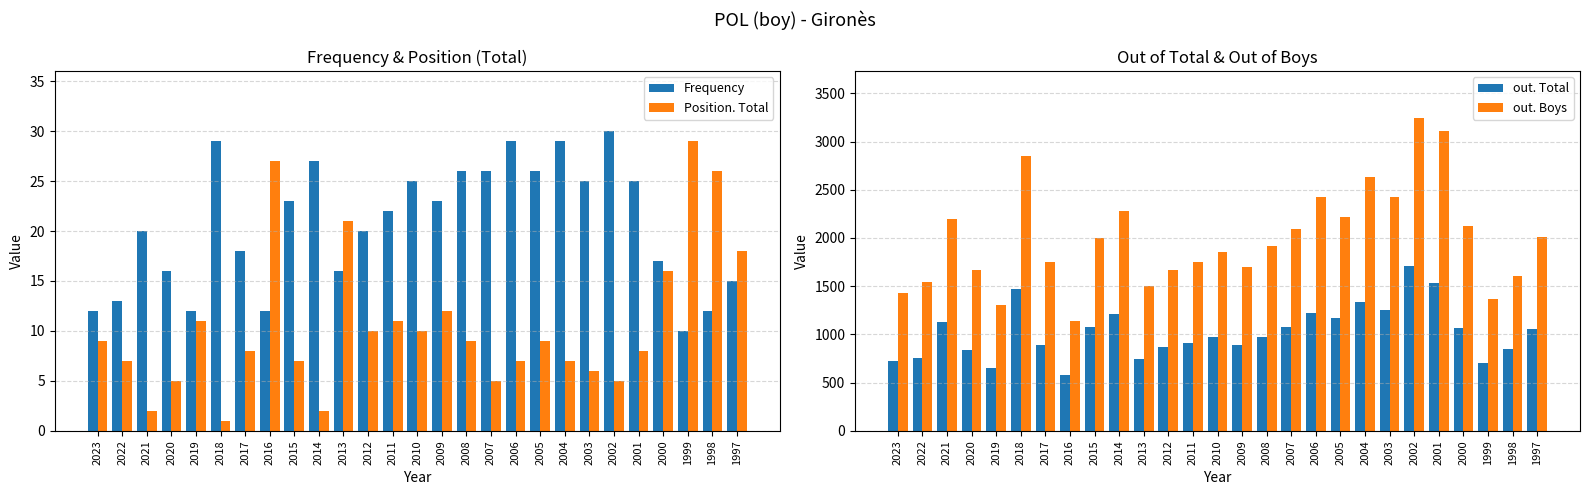

Which label corresponds to the largest value in the chart?

2002